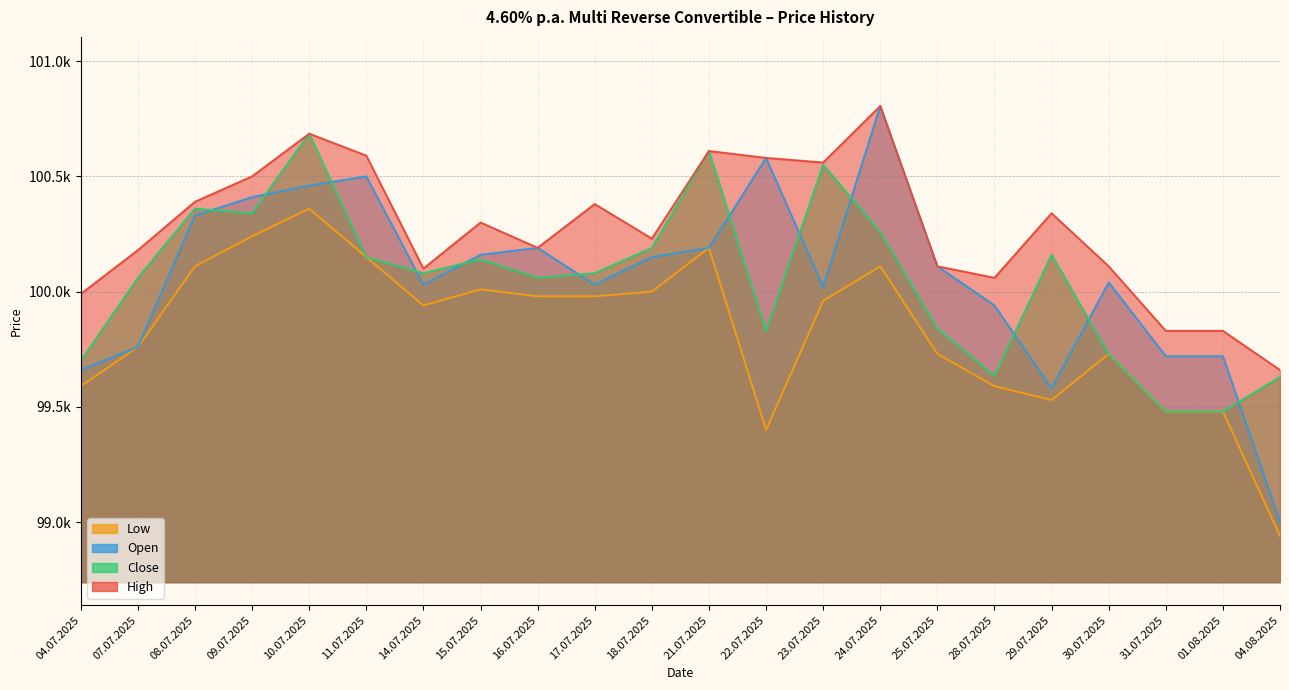

Does the chart have visible grid lines?

Yes